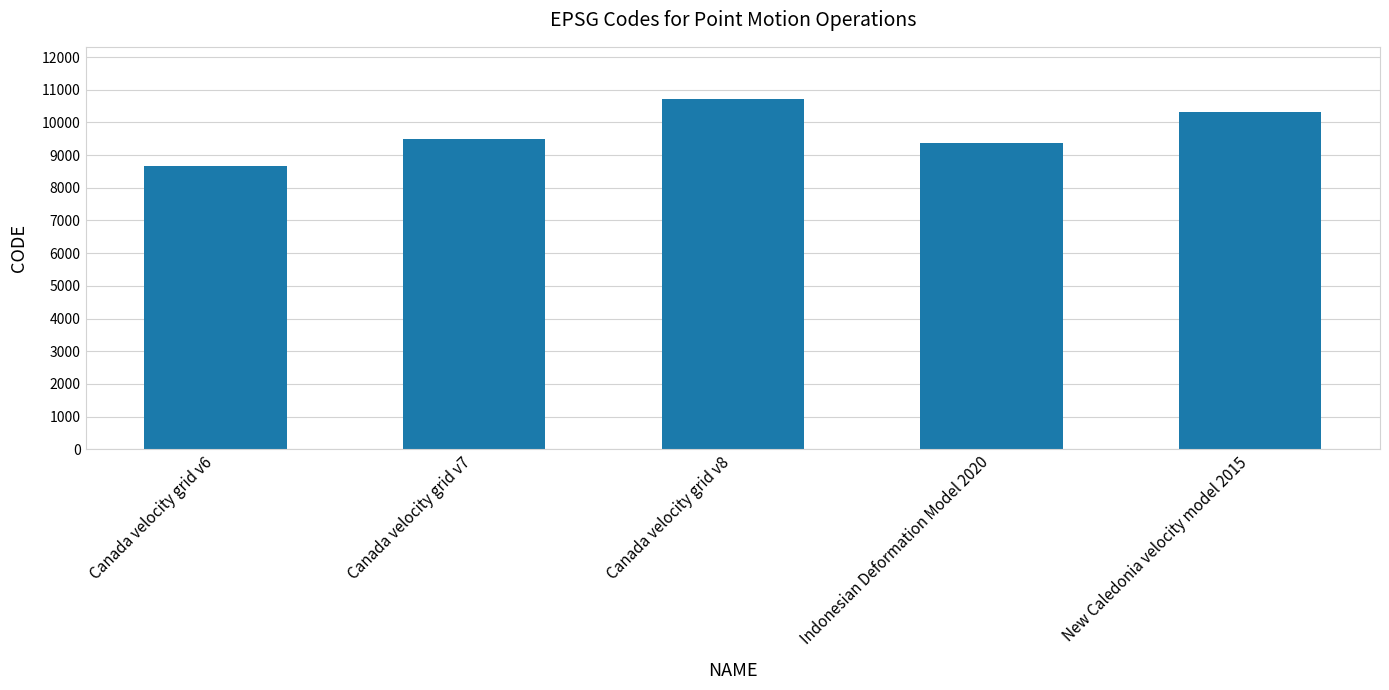

Are the bars horizontal?

No